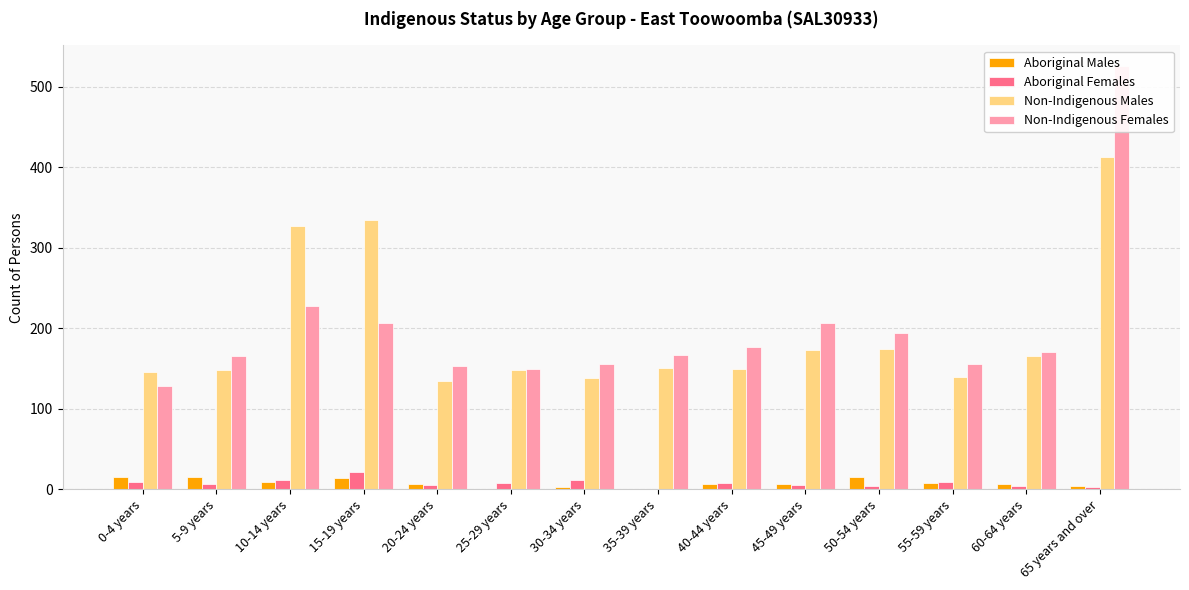

Rank the series at 30-34 years from highest to lowest value.

Non-Indigenous Females, Non-Indigenous Males, Aboriginal Females, Aboriginal Males